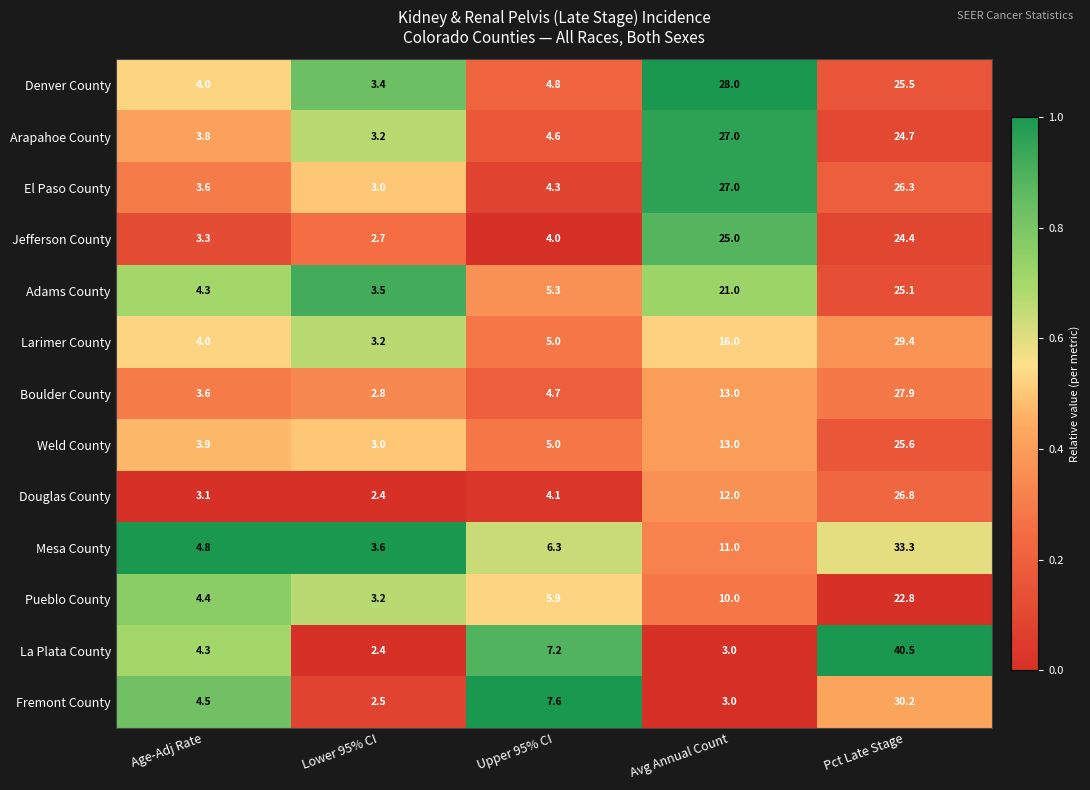

Is it true that El Paso County equals 4.6 at Lower 95% CI?

False